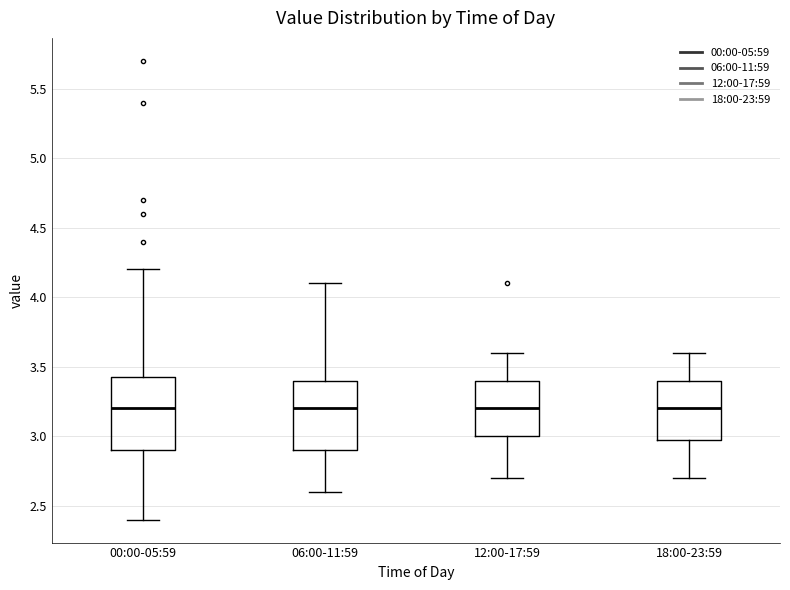

Reading left to right, transcribe this box plot: for each box, give where its median line is, the range the box spans, and where its two whiskers end, as read against the y-axis. The values are not printed on the chart, so give them approximately, as read against the axis.

00:00-05:59: median 3.20, box 2.90 to 3.45, whiskers 2.40 to 4.20
06:00-11:59: median 3.20, box 2.90 to 3.40, whiskers 2.60 to 4.10
12:00-17:59: median 3.20, box 3.00 to 3.40, whiskers 2.70 to 3.60
18:00-23:59: median 3.20, box 3.00 to 3.40, whiskers 2.70 to 3.60